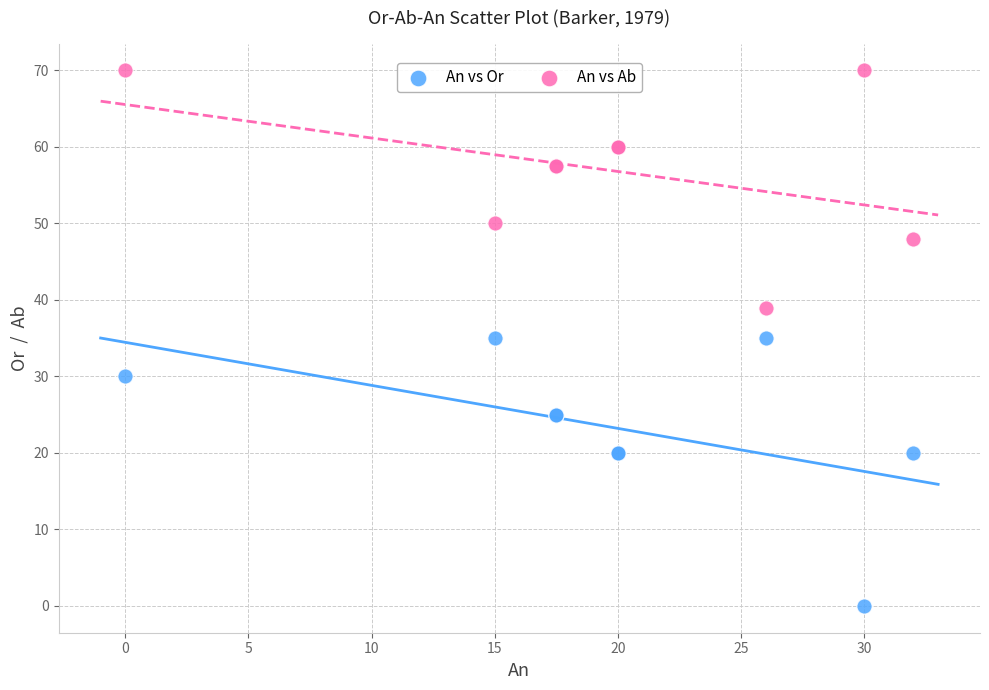

Which series has the widest spread of Y values?

An vs Or